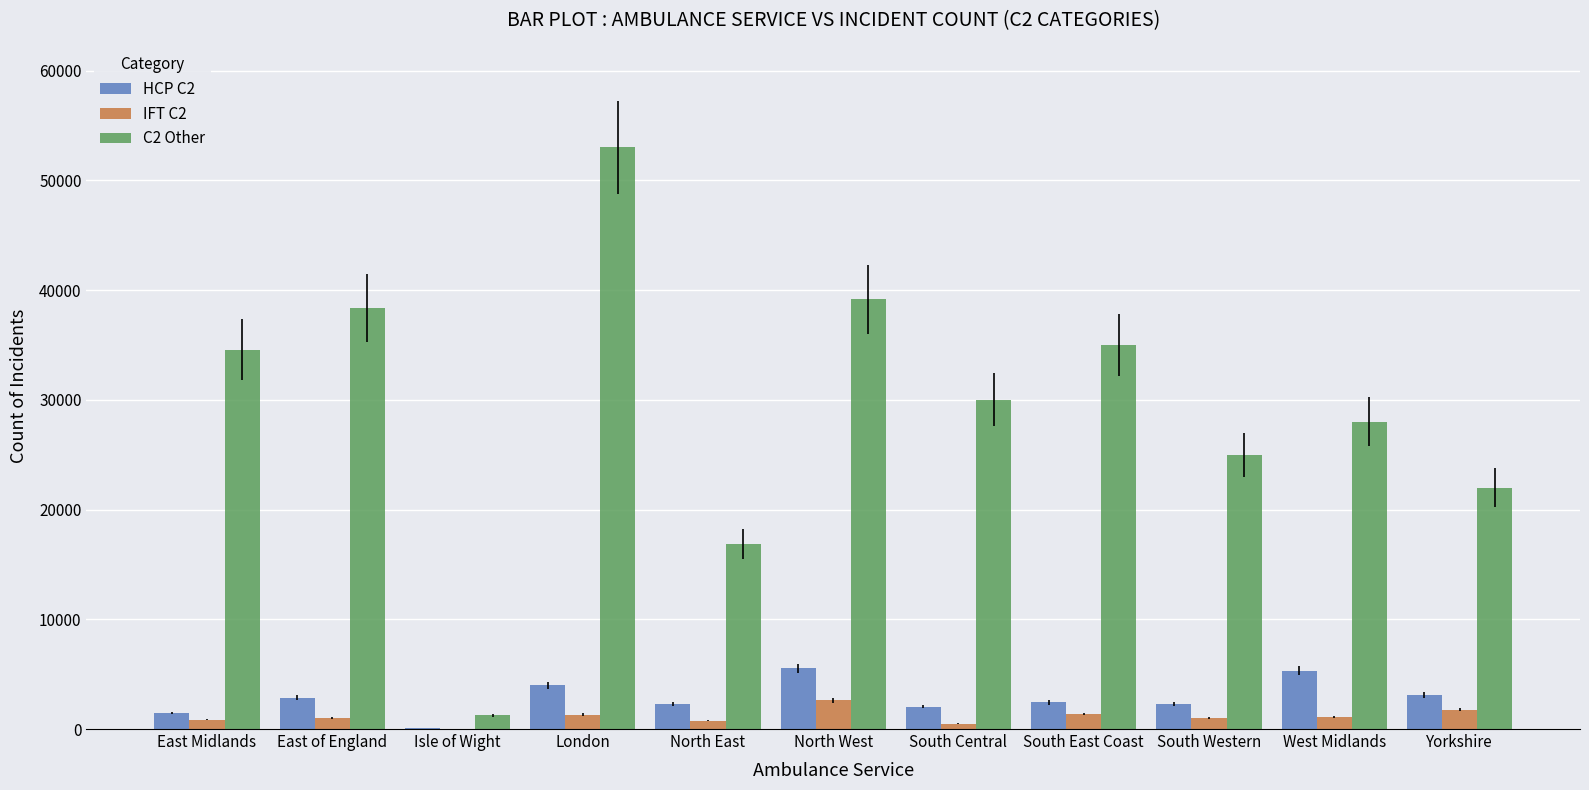

True or false: C2 Other has a value of 25000 at South Western.

True